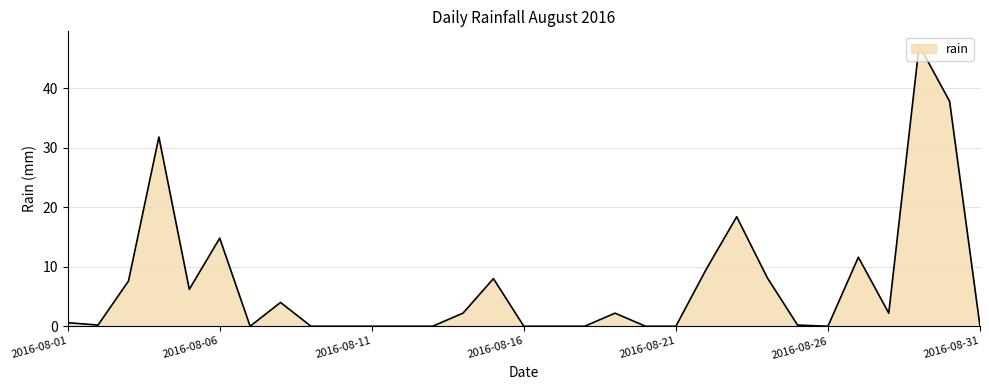

True or false: there are more than 2 points higher than both neighbors.

True